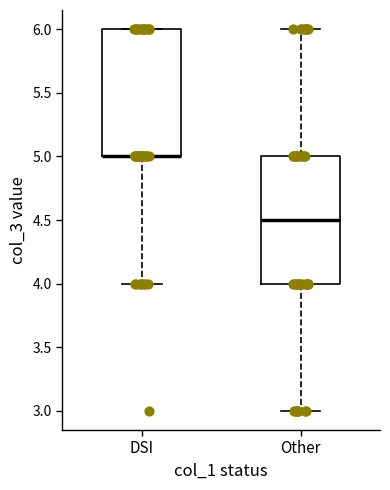

Where does the lower whisker of the box for DSI end on the y-axis? The values are not printed on the chart, so give them approximately, as read against the axis.

4.0